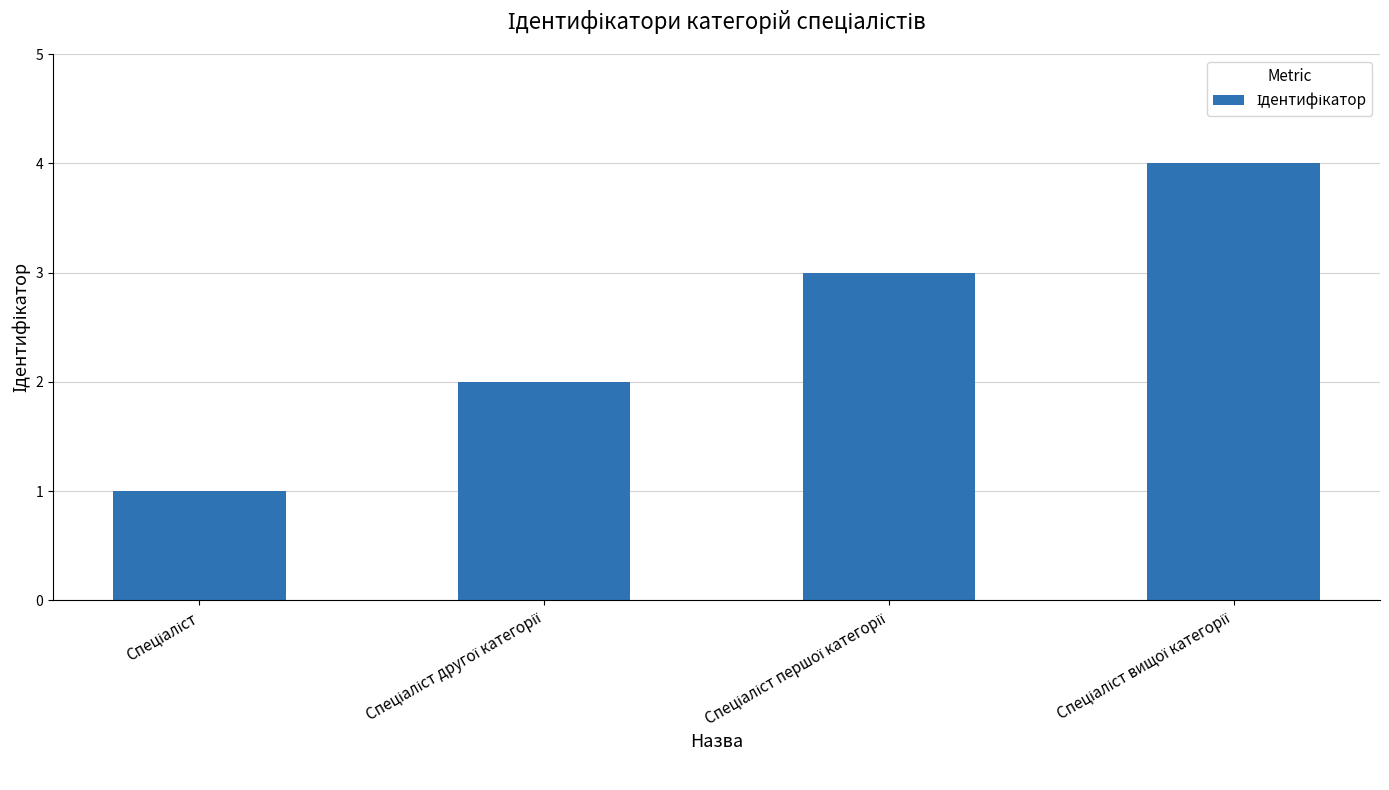

Count the number of categories in the chart.

4